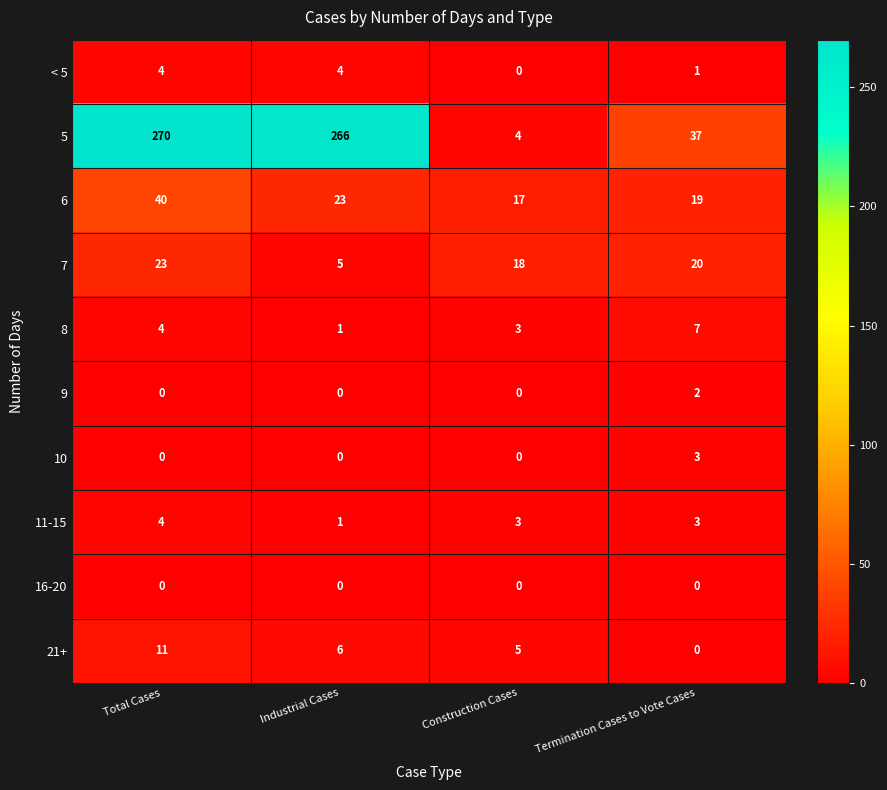

What is the sum of all 10 values?

3